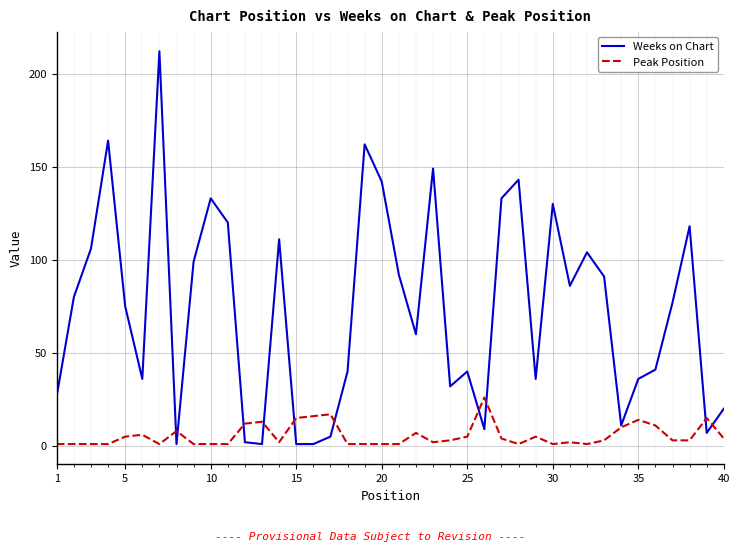

Reading left to right, what are all the values shown in this chart?

Weeks on Chart: 27	80	106	164	75	36	212	1	99	133	120	2	1	111	1	1	5	40	162	142	92	60	149	32	40	9	133	143	36	130	86	104	91	11	36	41	77	118	7	20
Peak Position: 1	1	1	1	5	6	1	8	1	1	1	12	13	2	15	16	17	1	1	1	1	7	2	3	5	26	4	1	5	1	2	1	3	10	14	11	3	3	15	4